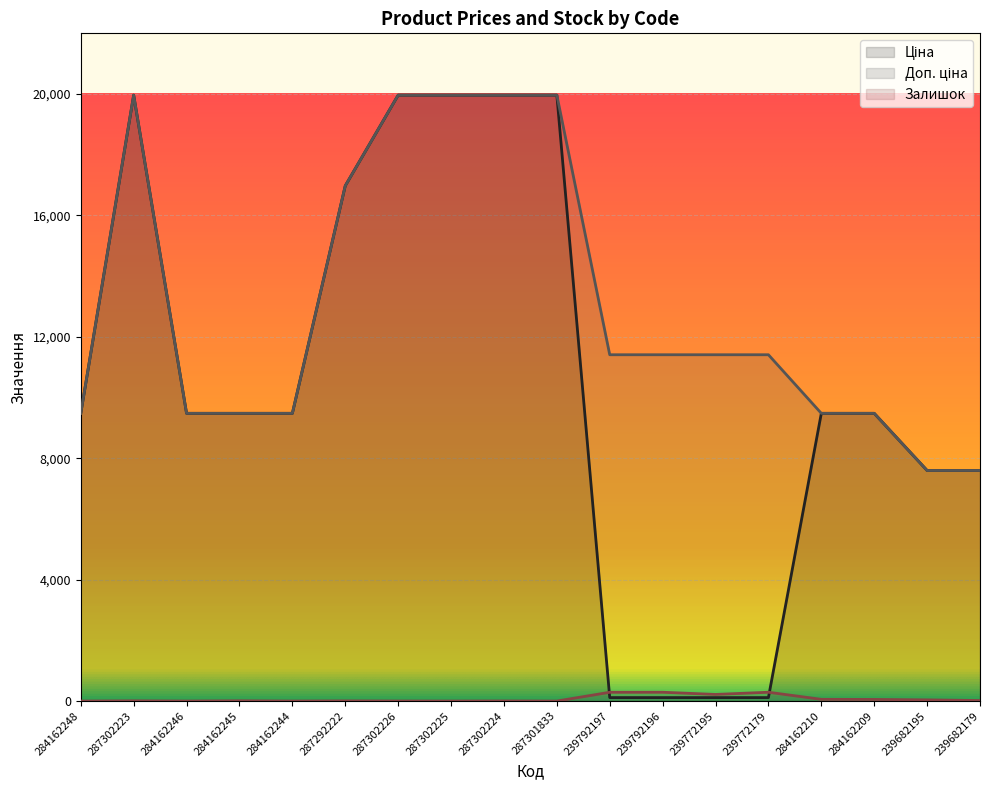

How many values in Залишок are above zero?

13